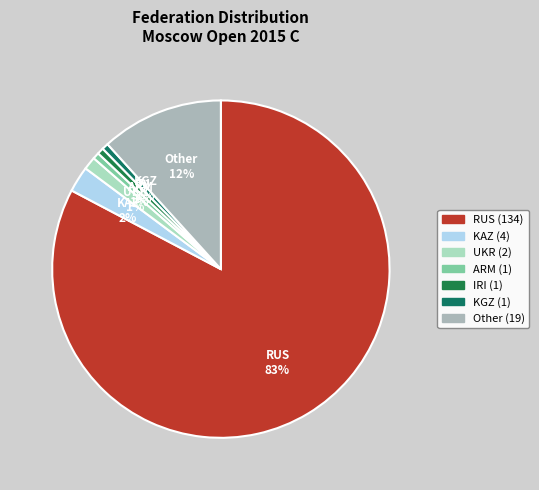

To the nearest percent, what percentage of the pie is KGZ?

1%